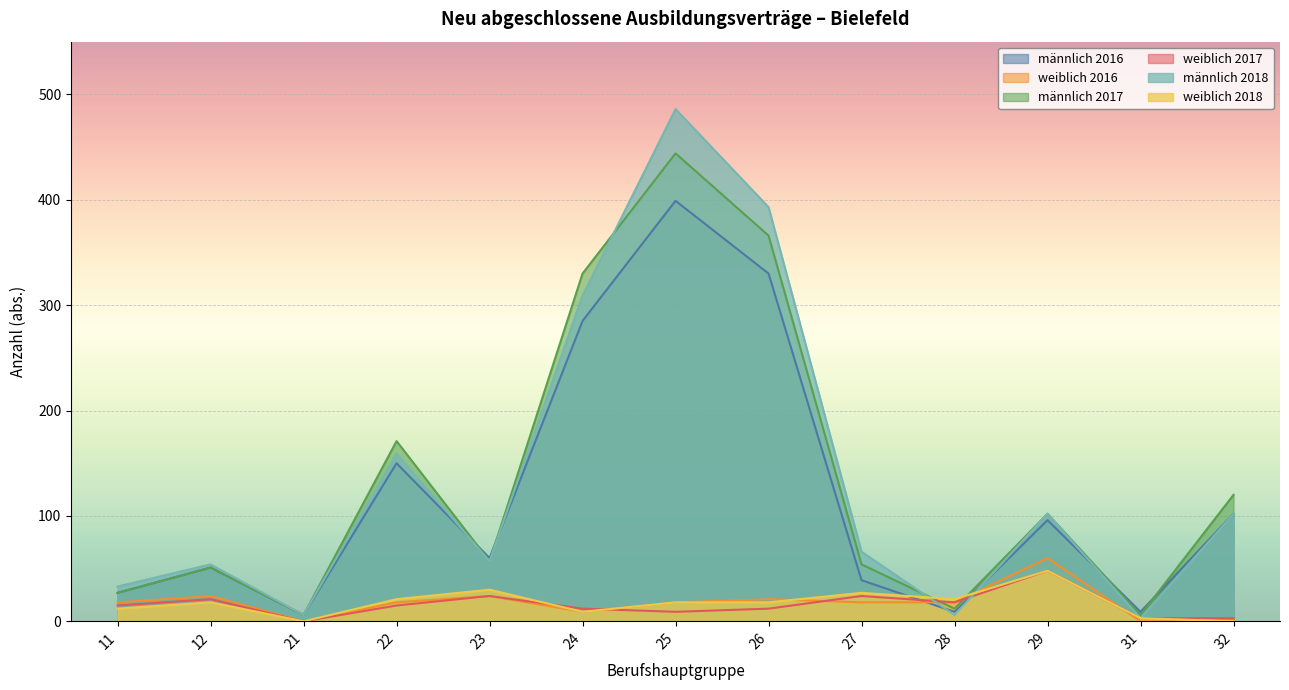

Reading left to right, transcribe all the data shown in this chart.

männlich 2016: 27	51	6	150	60	285	399	330	39	9	96	9	102
weiblich 2016: 18	24	0	18	24	9	18	21	18	18	60	0	0
männlich 2017: 27	51	6	171	57	330	444	366	54	12	102	6	120
weiblich 2017: 15	21	0	15	24	12	9	12	24	18	48	3	3
männlich 2018: 33	54	6	159	57	309	486	393	66	6	102	3	102
weiblich 2018: 12	18	0	21	30	9	18	18	27	21	48	3	0